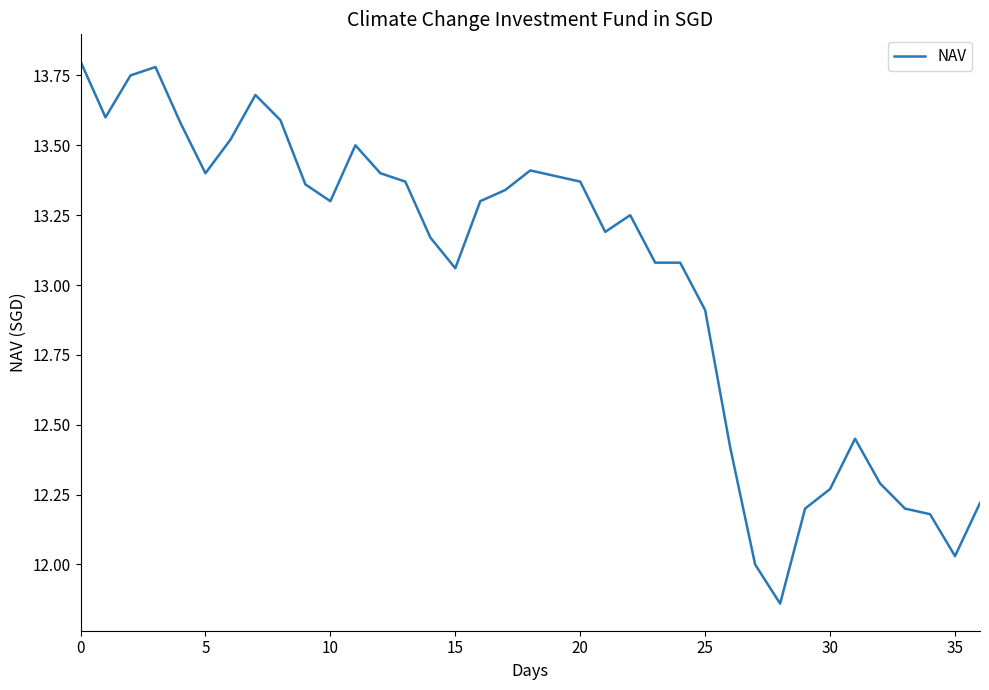

How many lines are shown in the chart?

1